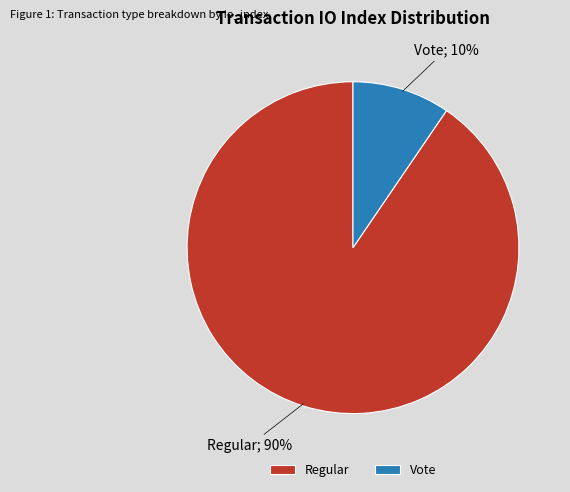

To the nearest percent, what percentage of the pie is Regular?

90%